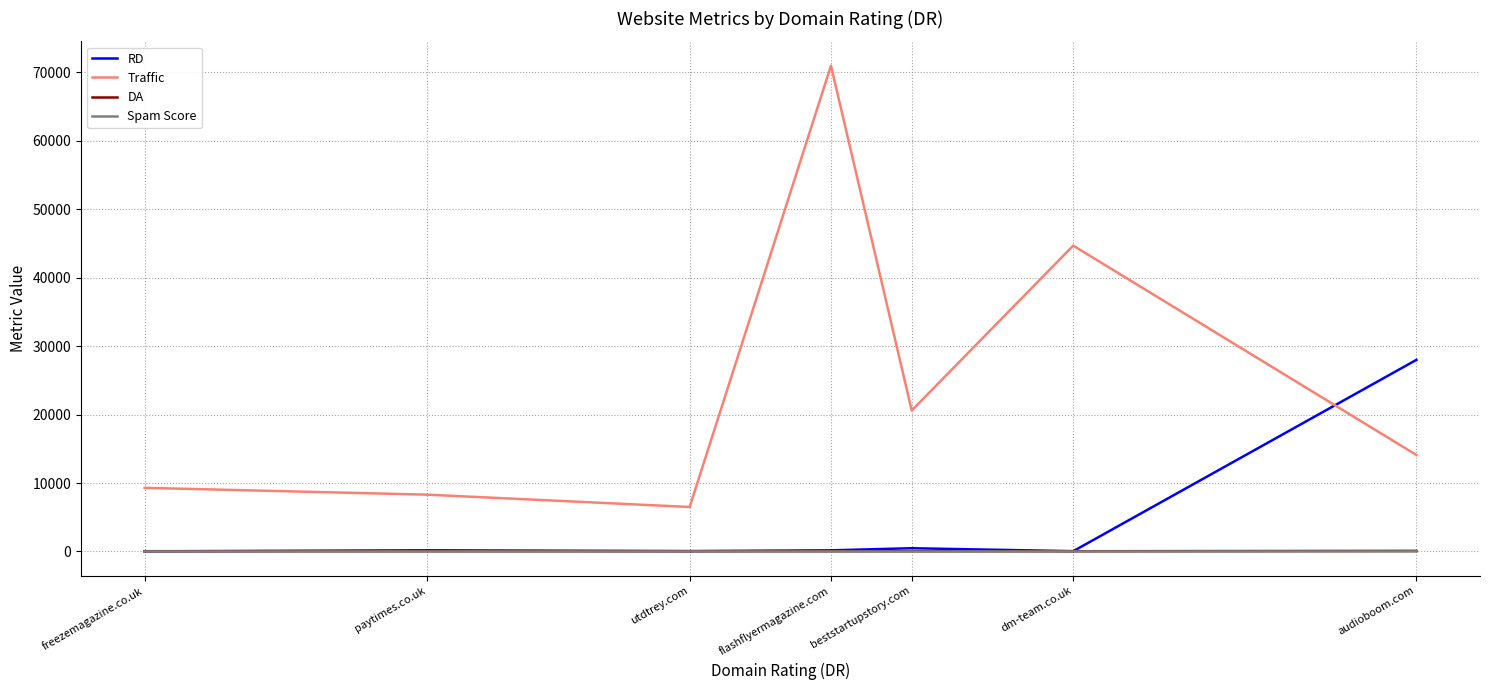

Which series ends up on top after the final intersection of Traffic and RD?

RD